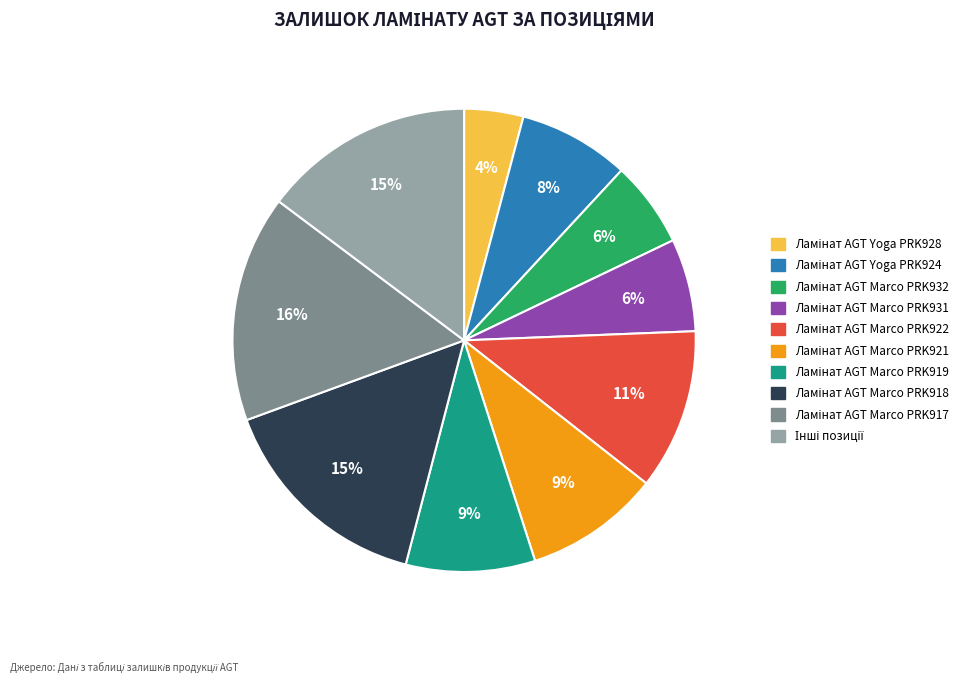

To the nearest percent, what is the average slice percentage?

10%